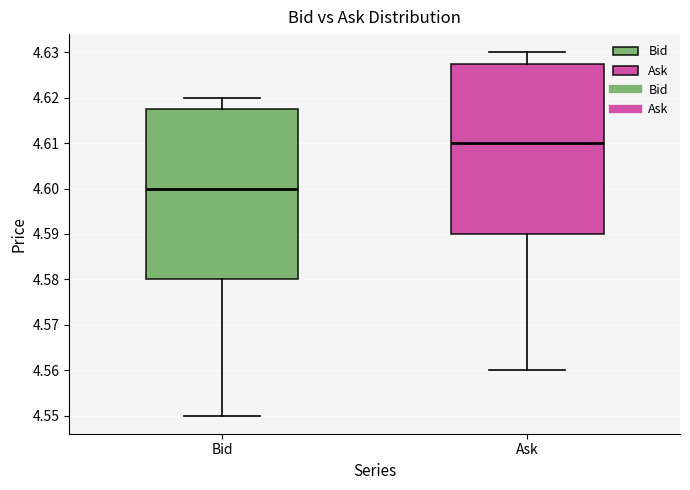

Reading left to right, read every box against the y-axis: the position of its median line, the range the box covers, and the ends of its whiskers. The values are not printed on the chart, so give them approximately, as read against the axis.

Bid: median 4.600, box 4.580 to 4.618, whiskers 4.550 to 4.620
Ask: median 4.610, box 4.590 to 4.628, whiskers 4.560 to 4.630